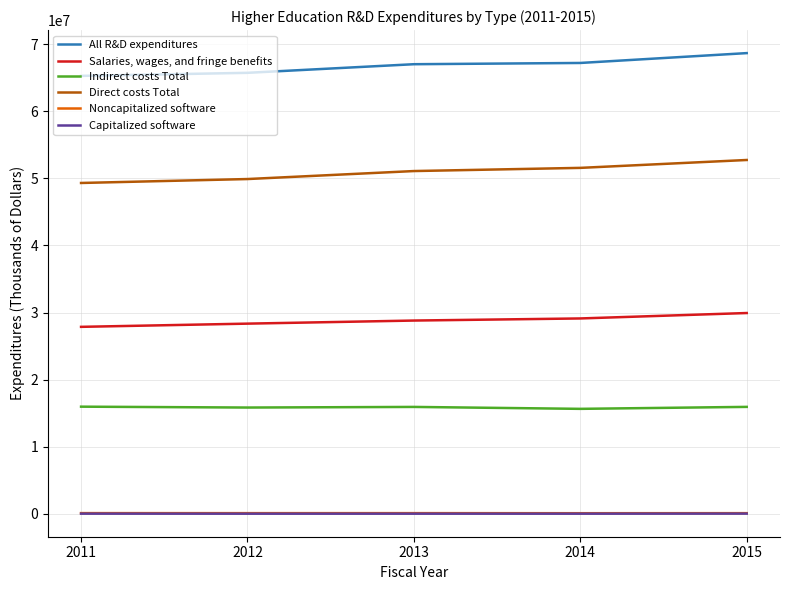

What is the greatest value displayed?

68667801